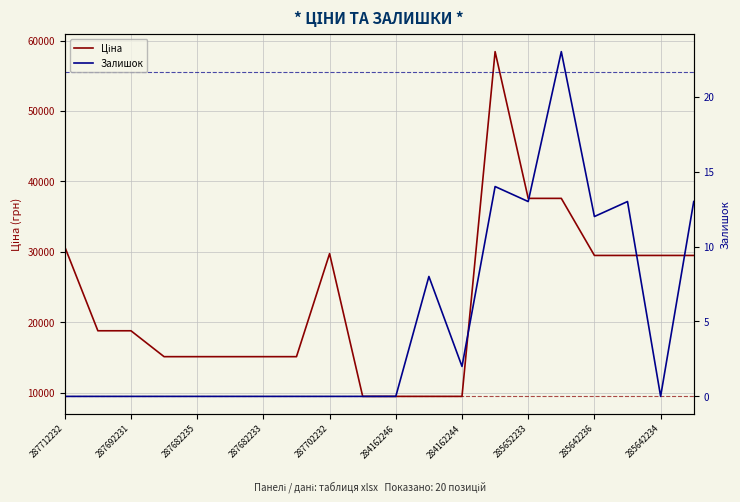

Which series has the largest total across all categories?

Ціна